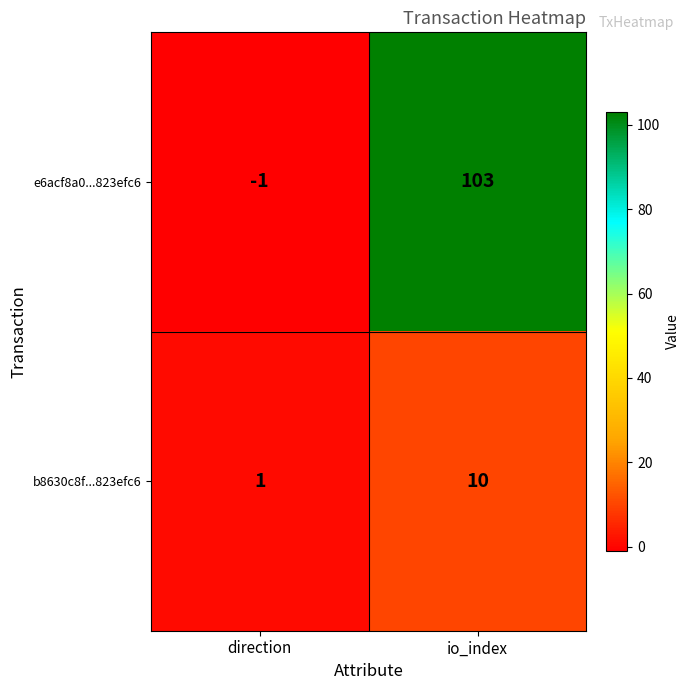

Rank the series at io_index from highest to lowest value.

e6acf8a0...823efc6, b8630c8f...823efc6